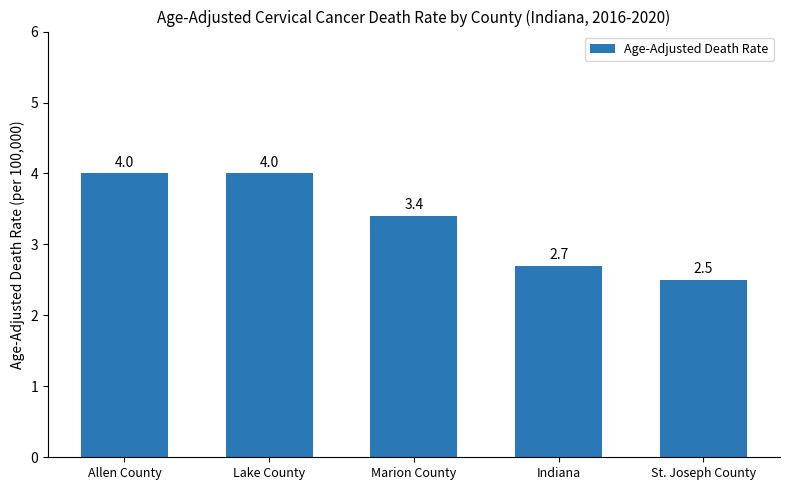

What is the difference between the second highest and minimum values?

1.5